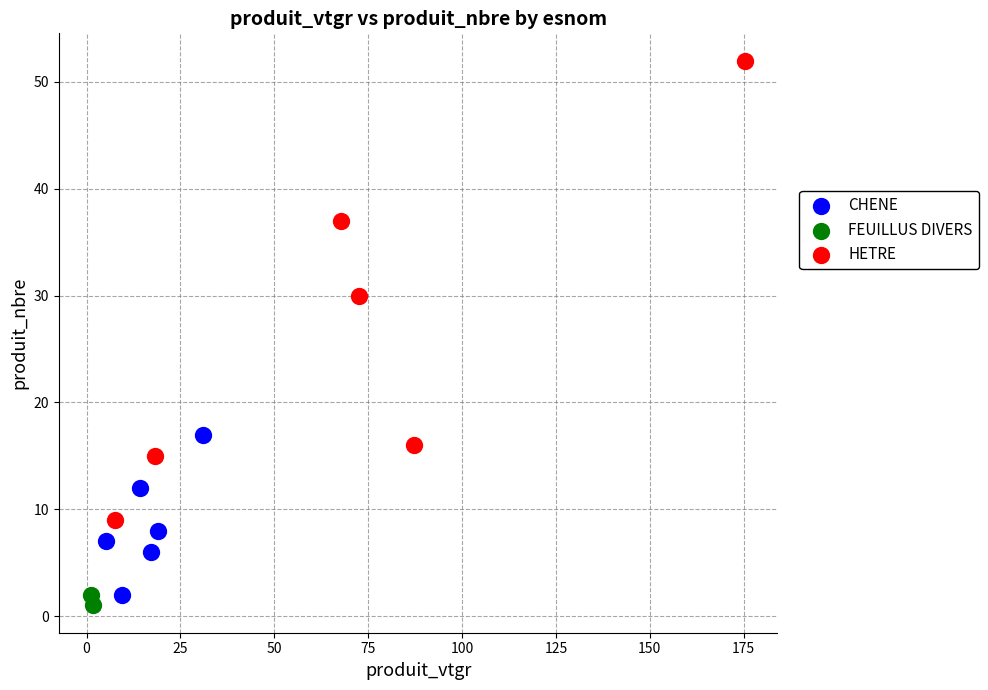

Which series contains the lowest Y value?

FEUILLUS DIVERS